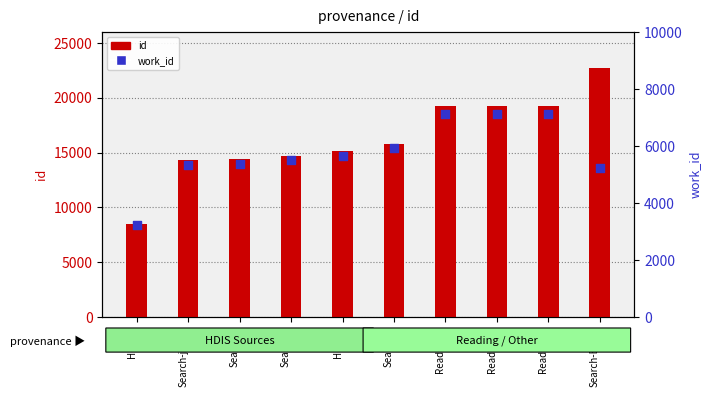

Which series contains the highest Y value?

id